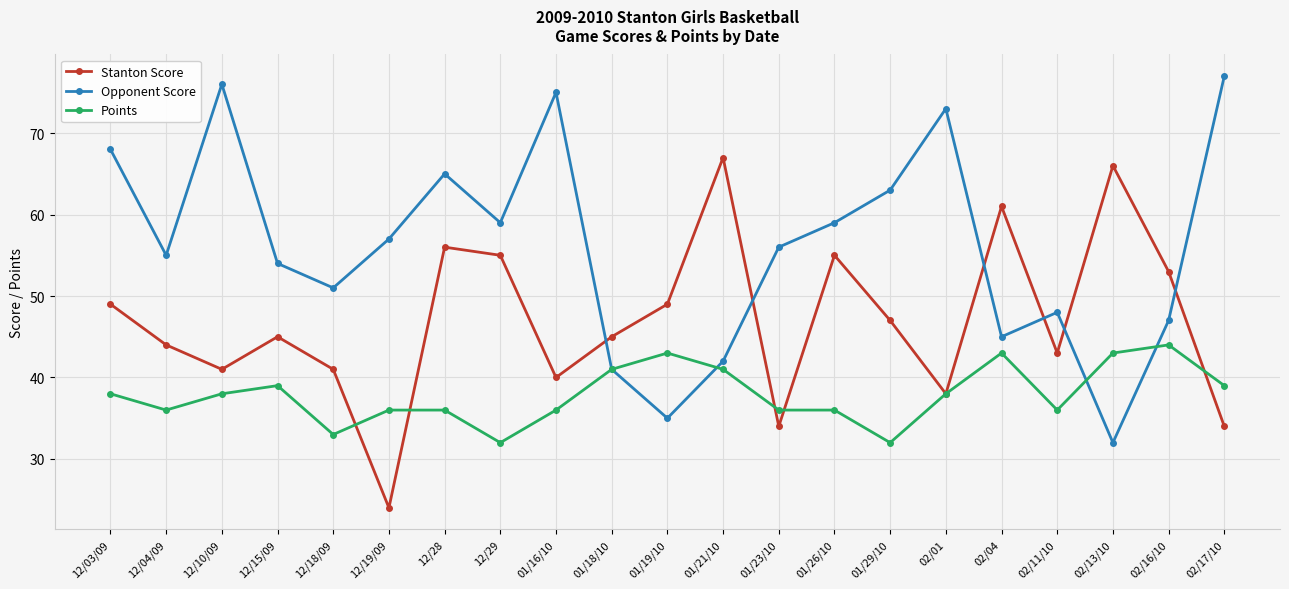

The value of Points at 12/03/09 is 17. True or false?

False